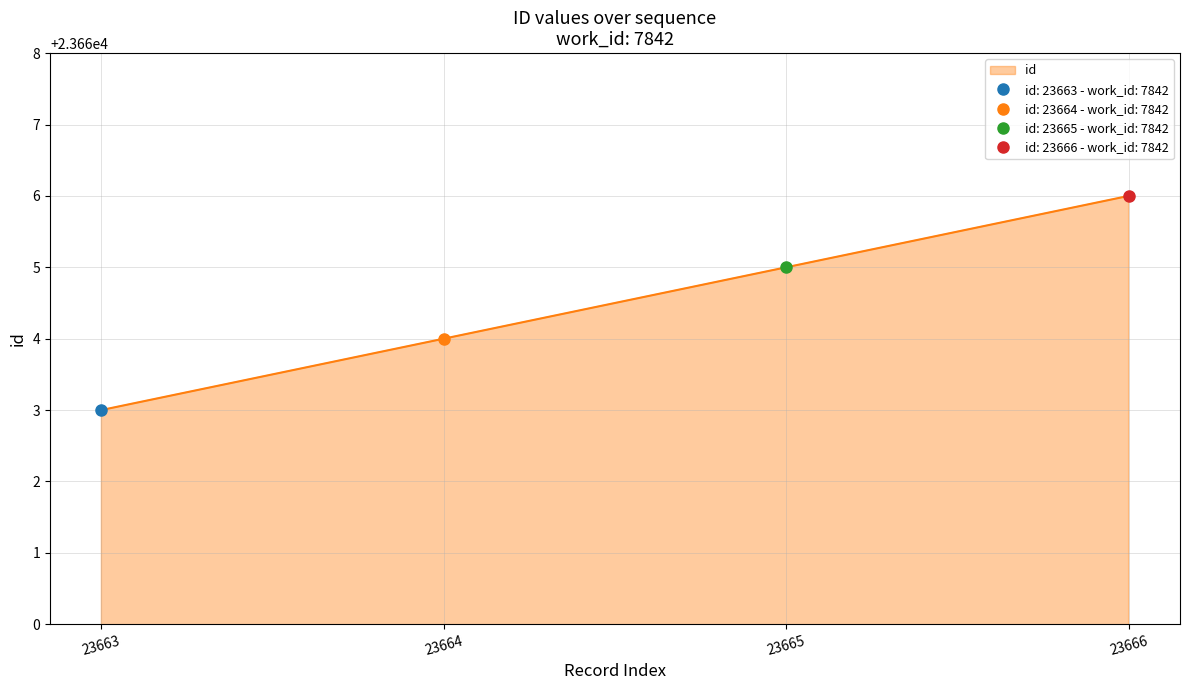

Read the value at 23664.

23664